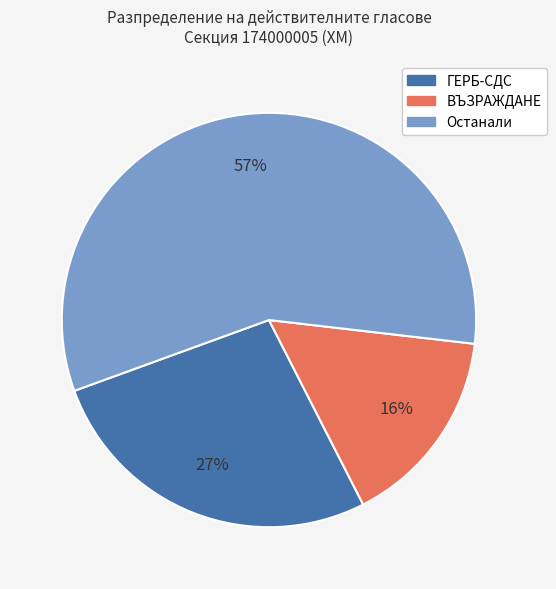

To the nearest percent, what is the average slice percentage?

33%